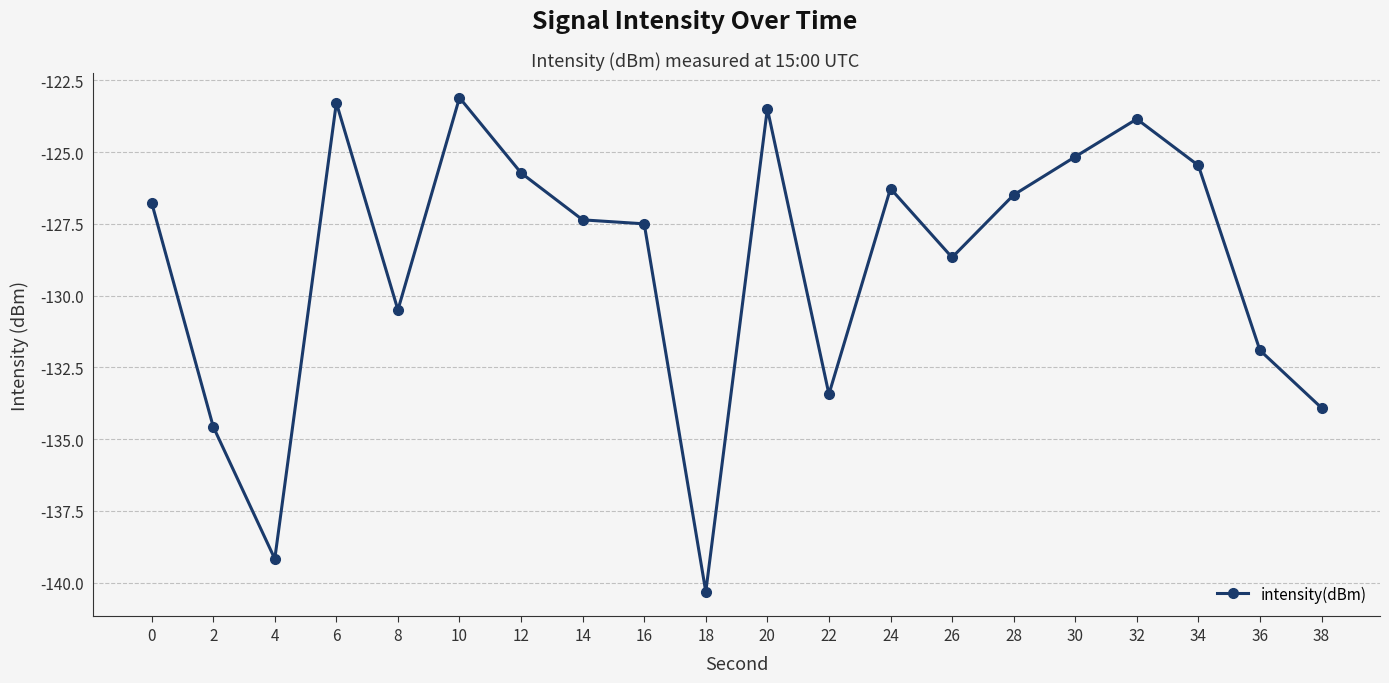

Is it true that the value at 16 is -127.5?

True